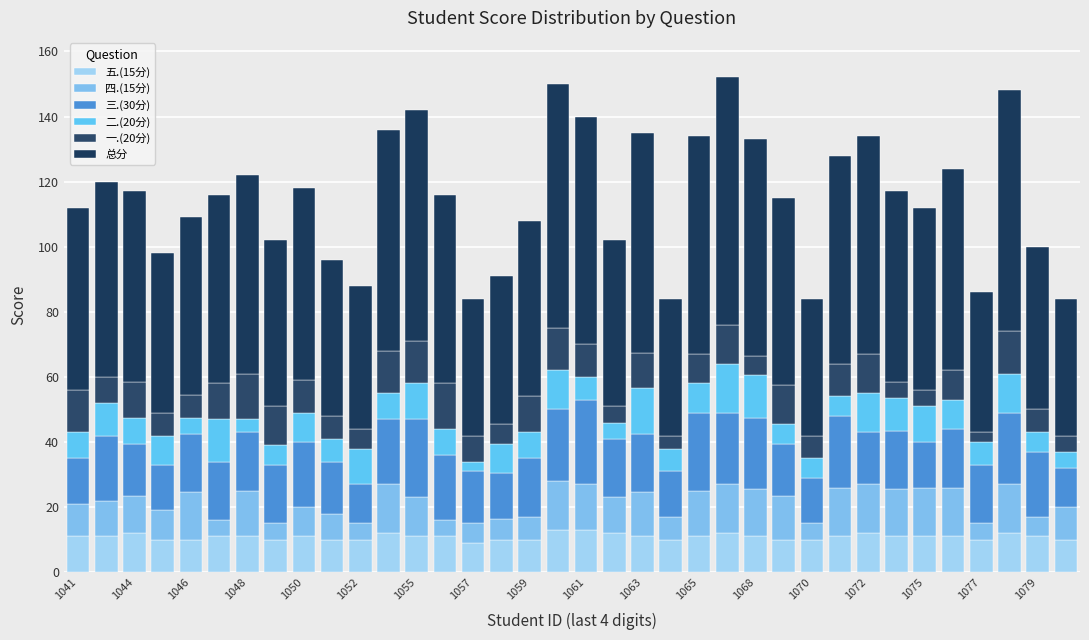

Count the number of data series in this chart.

6